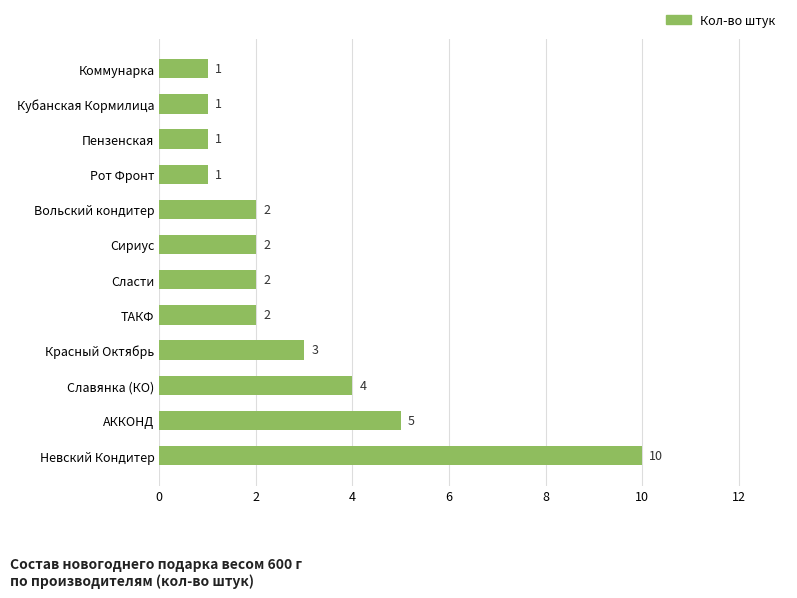

At which category does the chart reach its peak across all series?

Невский Кондитер